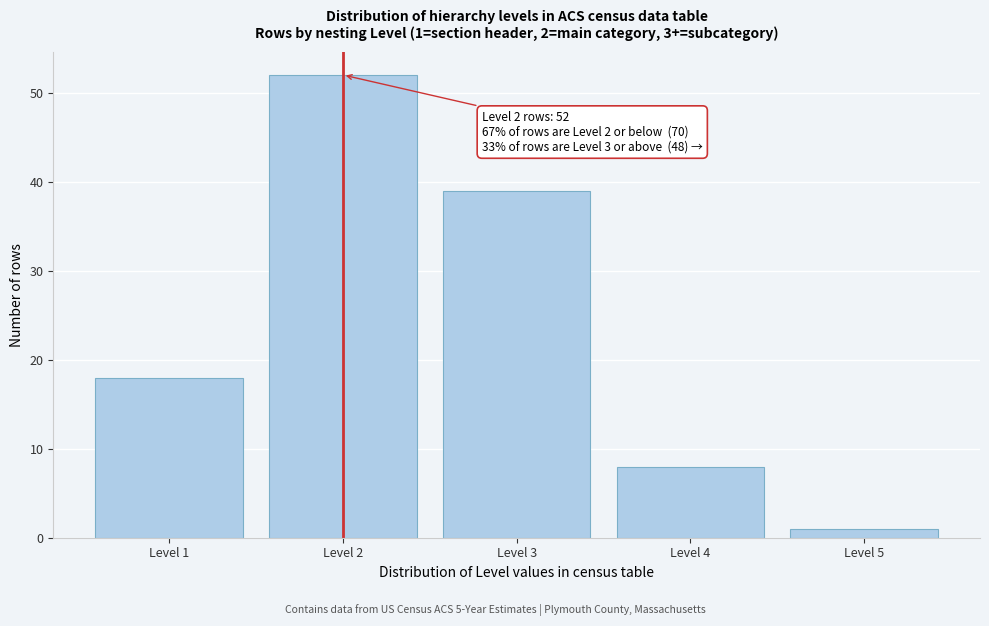

Reading right to left, list all the values displayed in this chart.

Level 5=1	Level 4=8	Level 3=39	Level 2=52	Level 1=18